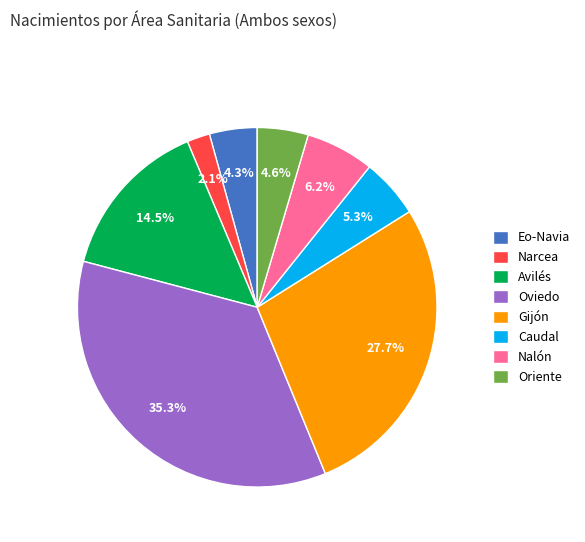

To the nearest percent, what is the difference between the Nalón and Gijón slice percentages?

22%